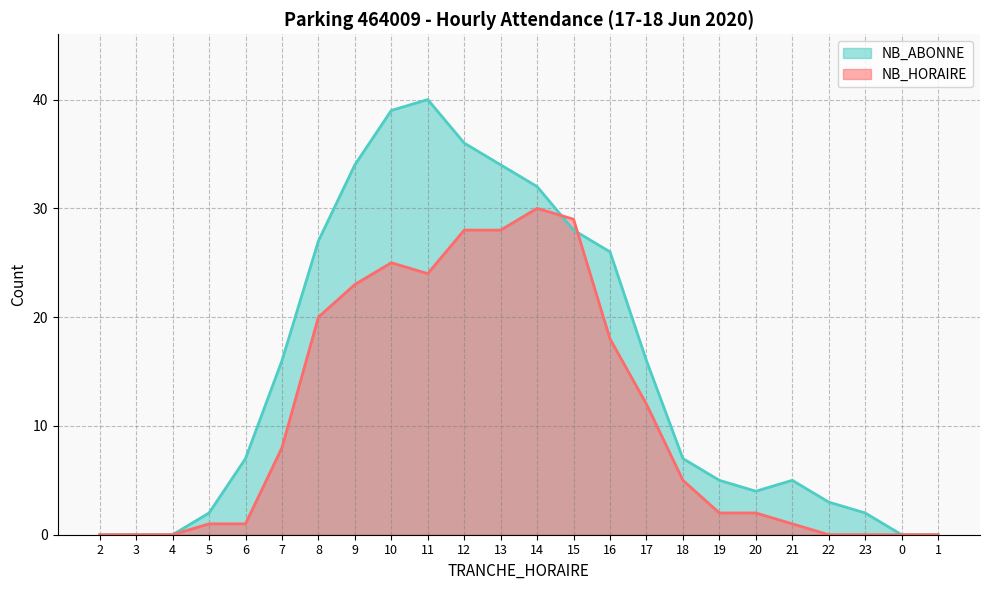

What is the maximum value for NB_ABONNE?

40